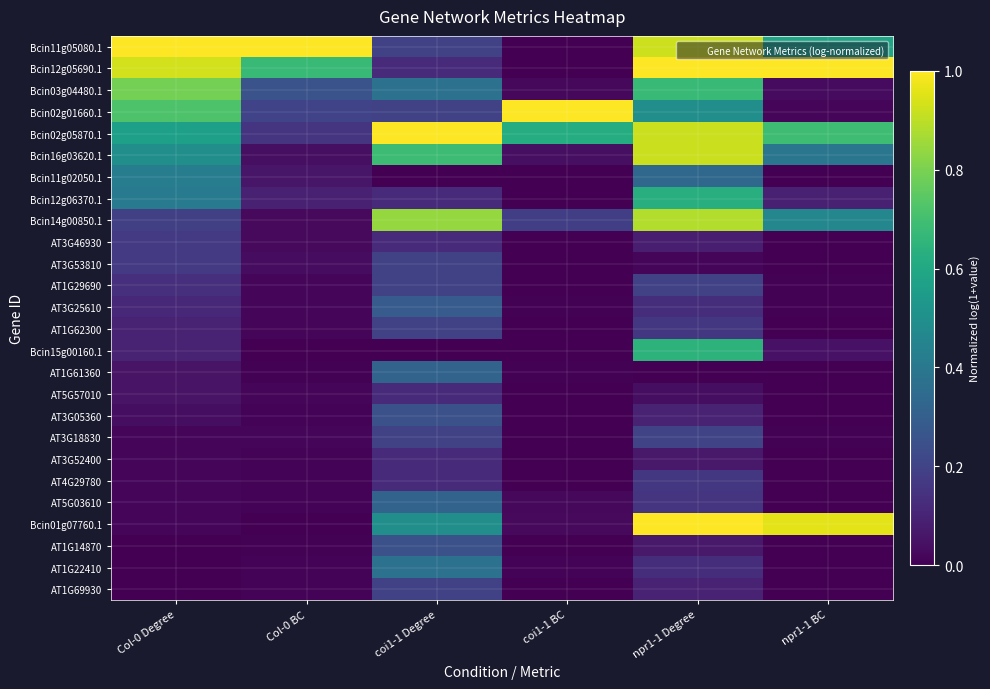

Which has a higher value, npr1-1 BC or Col-0 BC?

Col-0 BC